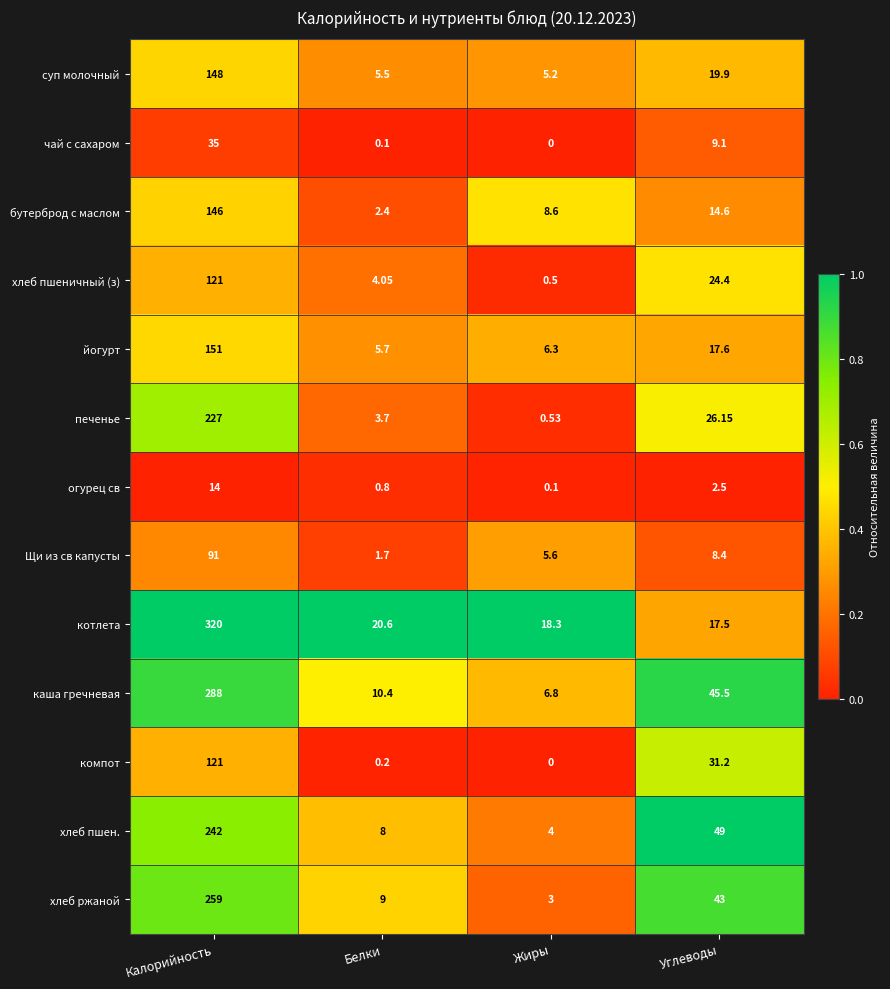

At which label does огурец св reach its minimum?

Жиры